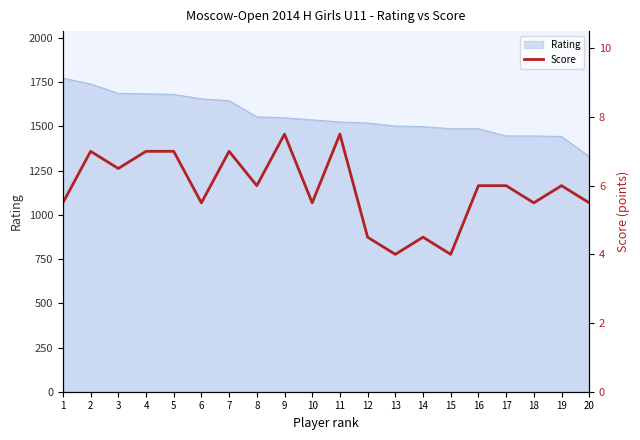

What is the average value?

5.9